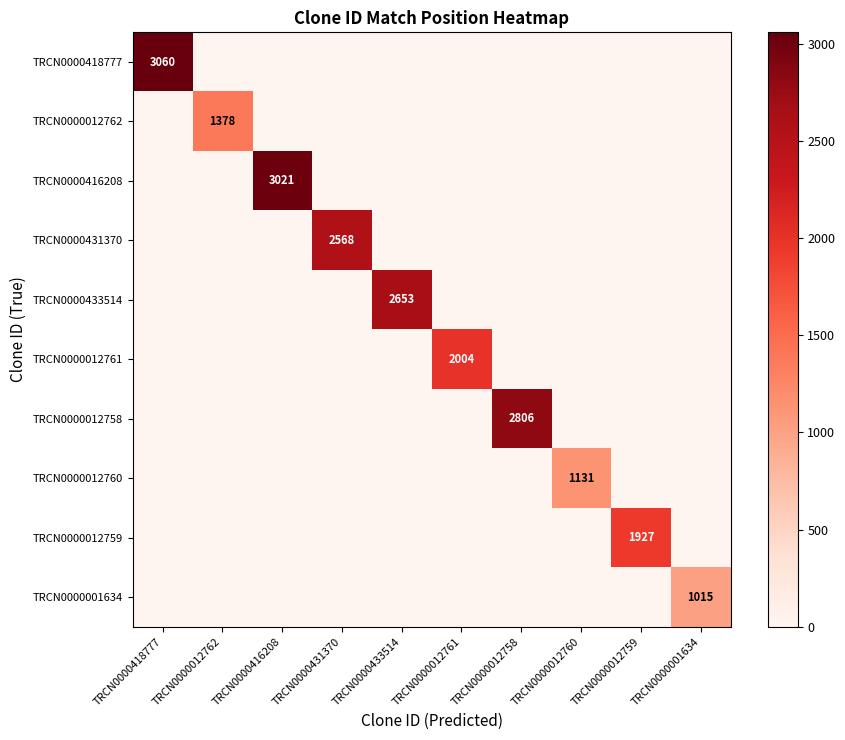

At how many categories does at least one series exceed 1552?

7